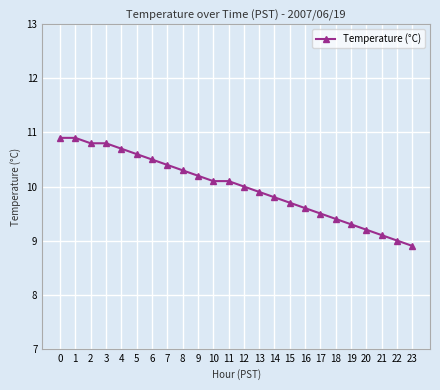

Where is the data nearest to the value 9?

22